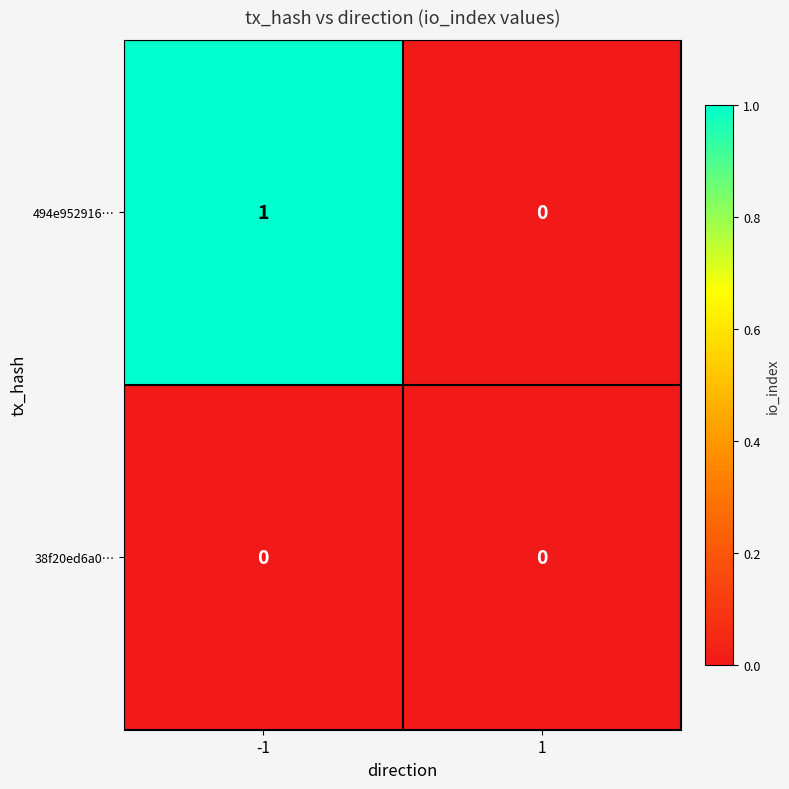

Which series has the widest spread of values?

494e952916…